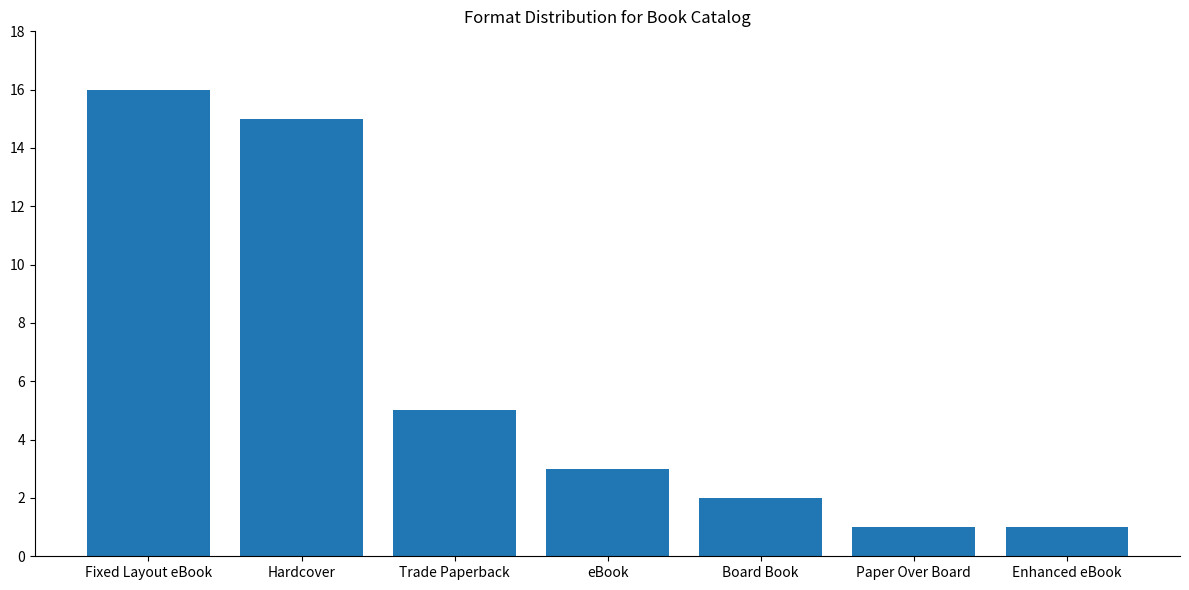

Which label corresponds to the largest value in the chart?

Fixed Layout eBook